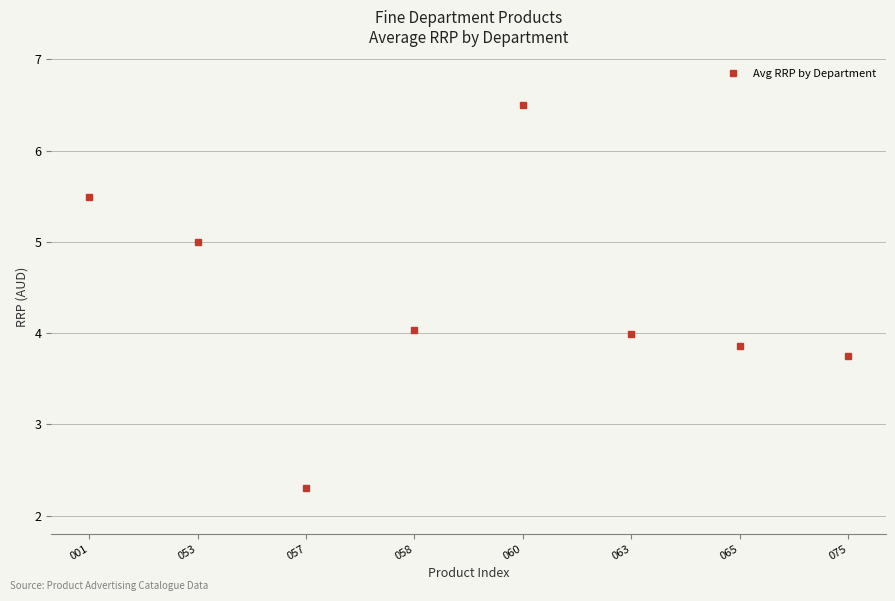

Which category has the lowest value across all series?

057